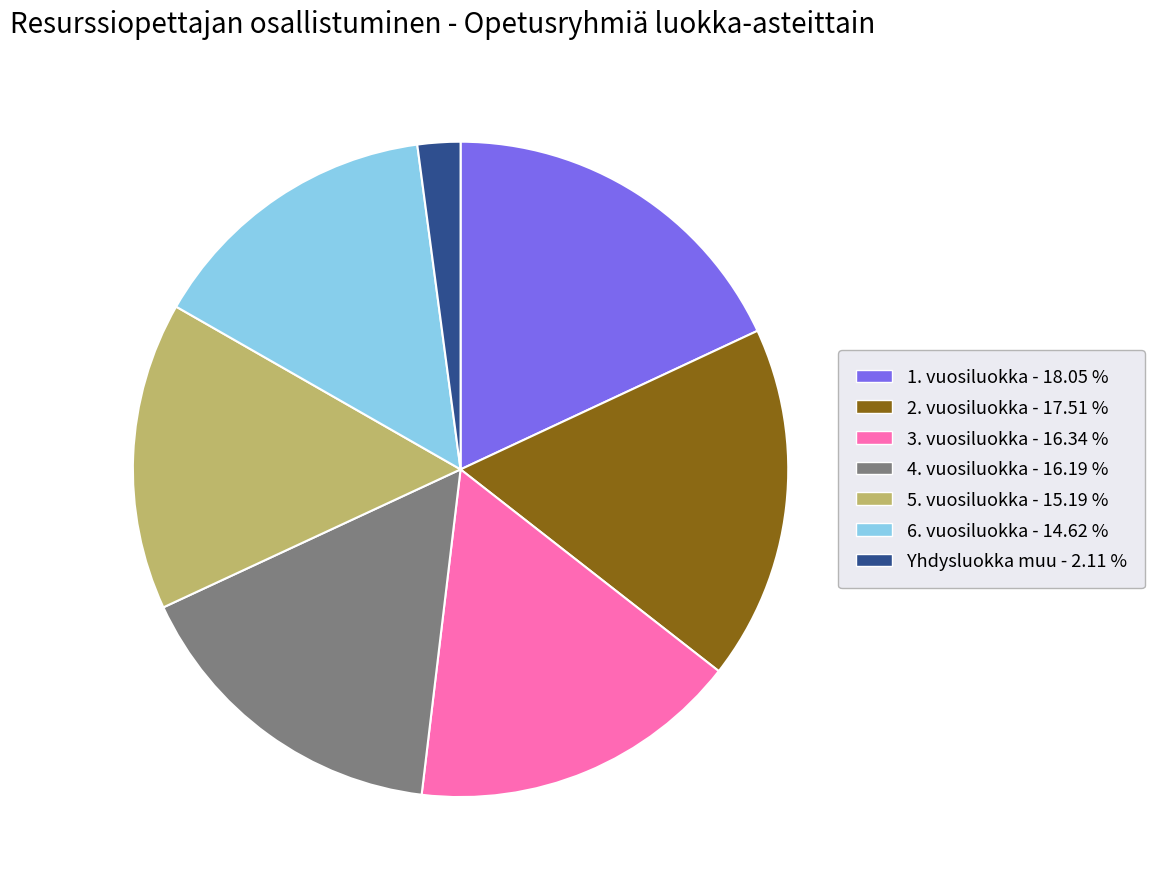

Which slice is the largest?

1. vuosiluokka